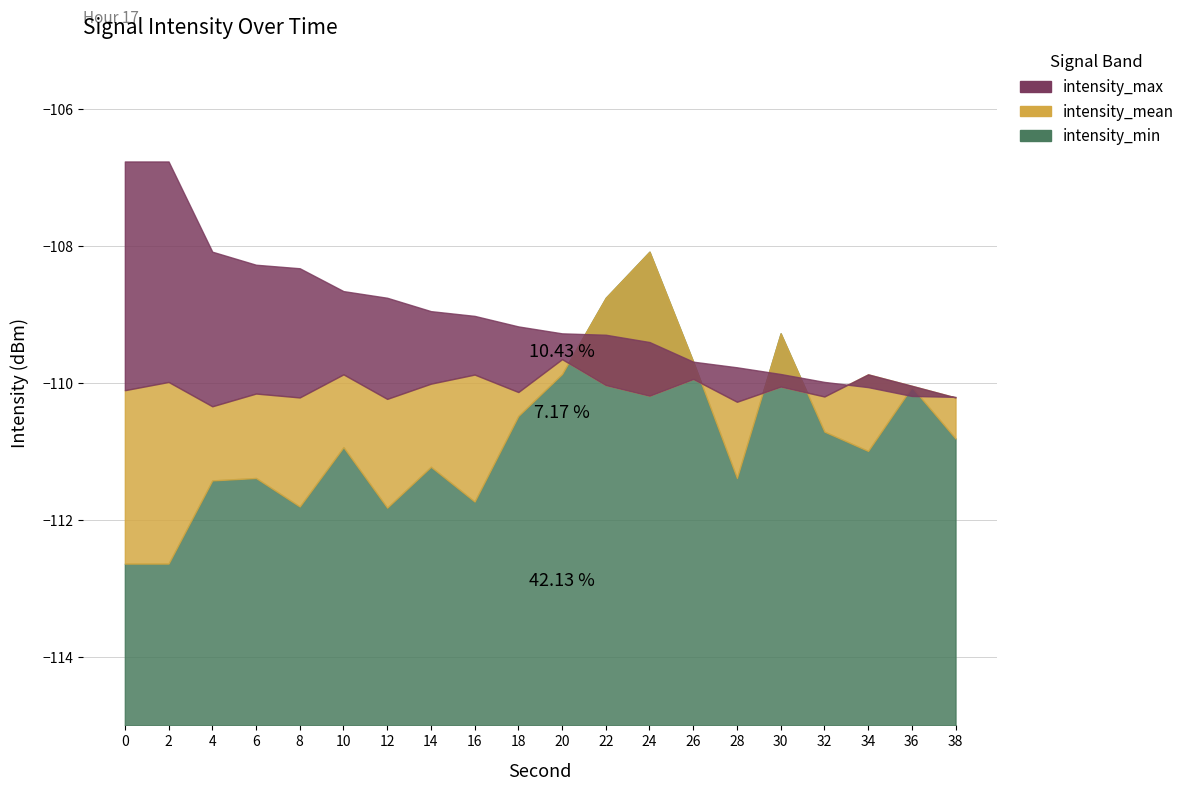

True or false: intensity_min has more than 0 points higher than both neighbors.

True